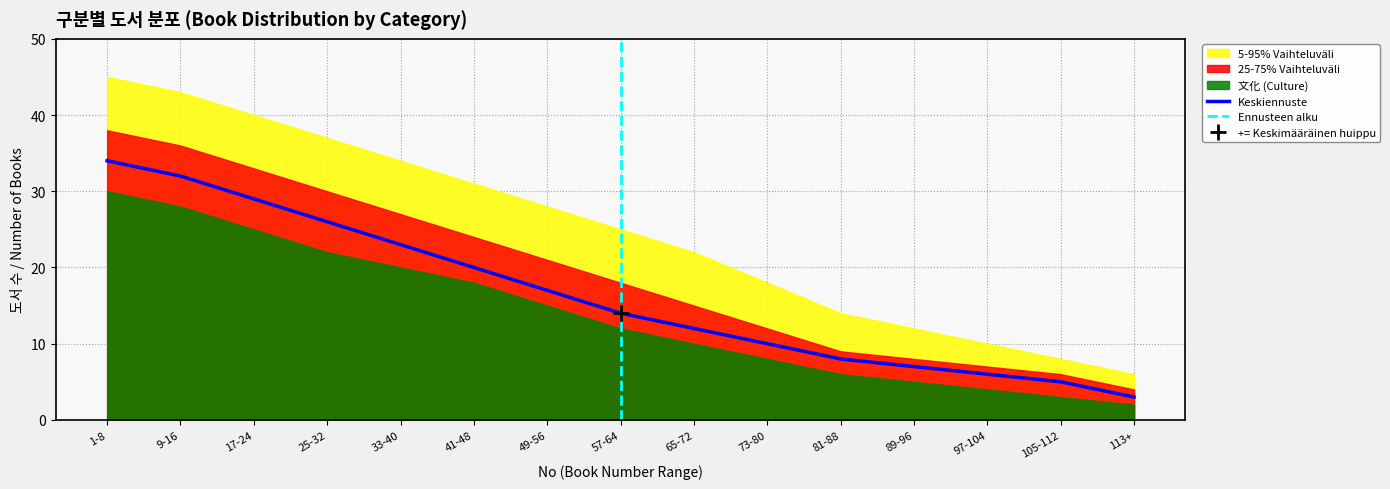

Is it true that Keskiennuste equals 9 at 97-104?

False